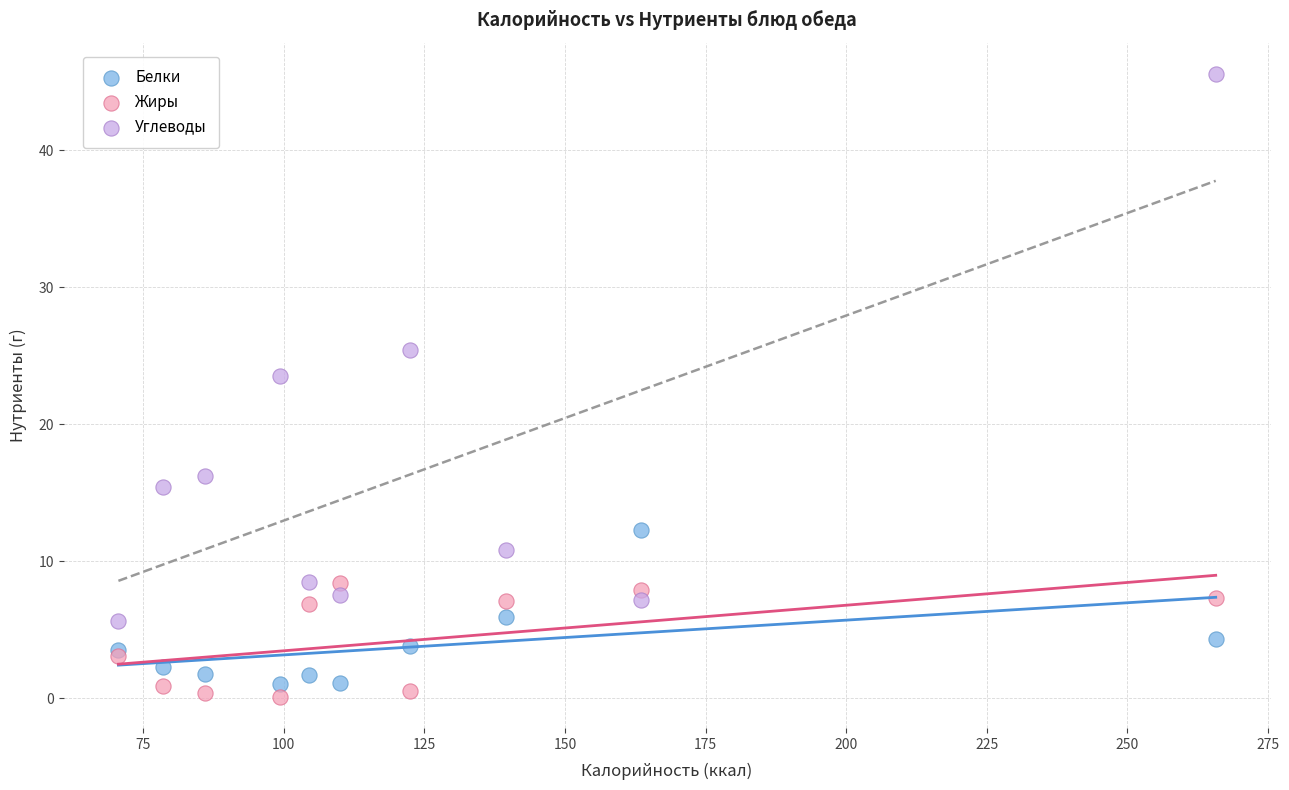

Which series contains the highest Y value?

Углеводы